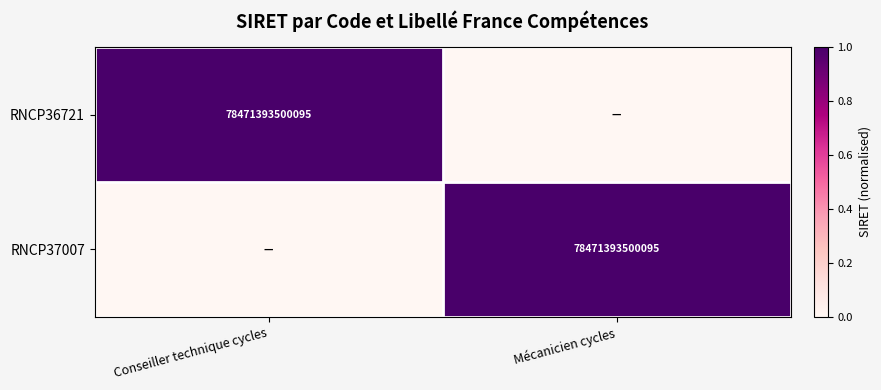

The value of RNCP36721 at Conseiller technique cycles is 78471393500095. True or false?

True